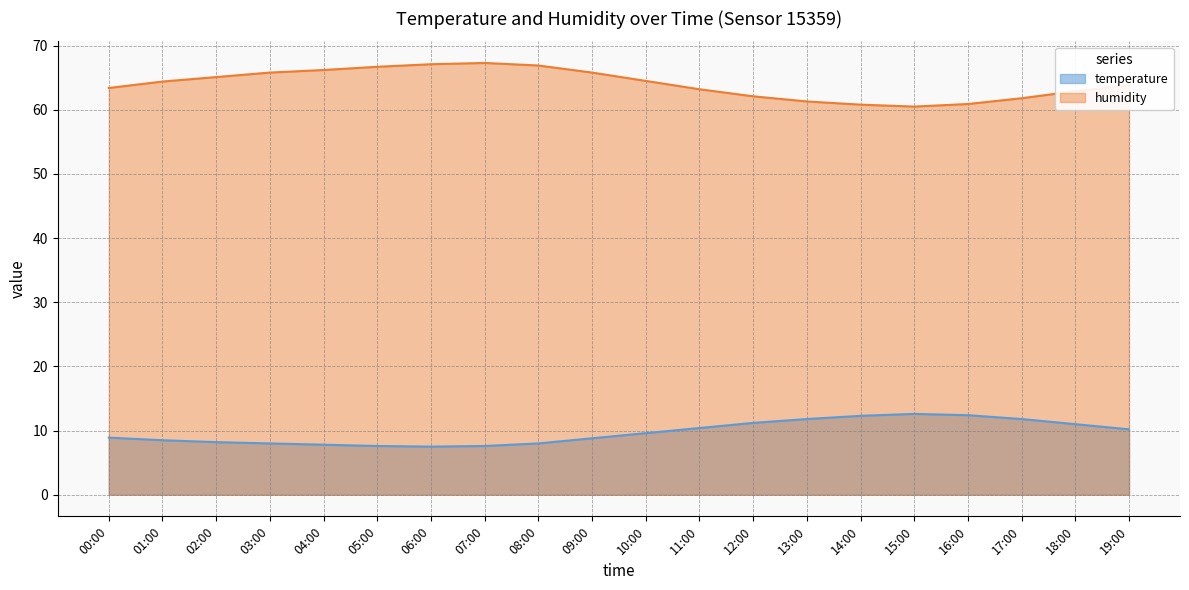

The value of humidity at 10:00 is 31.3. True or false?

False